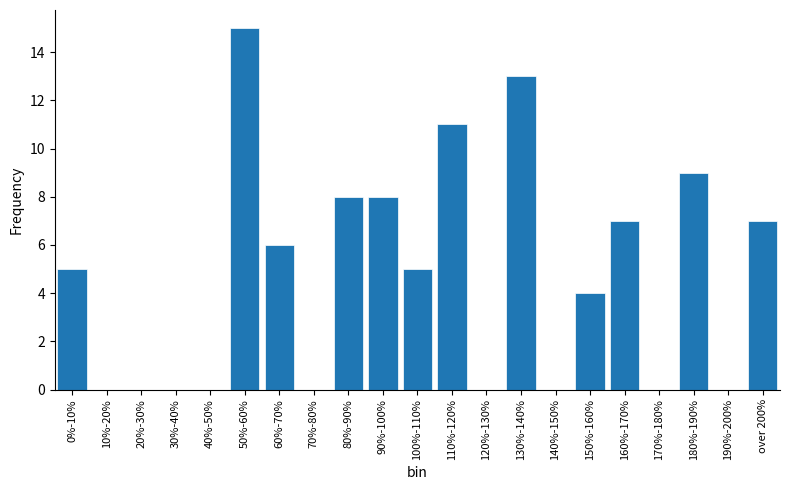

Reading right to left, what are all the values shown in this chart?

over 200%=7	190%-200%=0	180%-190%=9	170%-180%=0	160%-170%=7	150%-160%=4	140%-150%=0	130%-140%=13	120%-130%=0	110%-120%=11	100%-110%=5	90%-100%=8	80%-90%=8	70%-80%=0	60%-70%=6	50%-60%=15	40%-50%=0	30%-40%=0	20%-30%=0	10%-20%=0	0%-10%=5